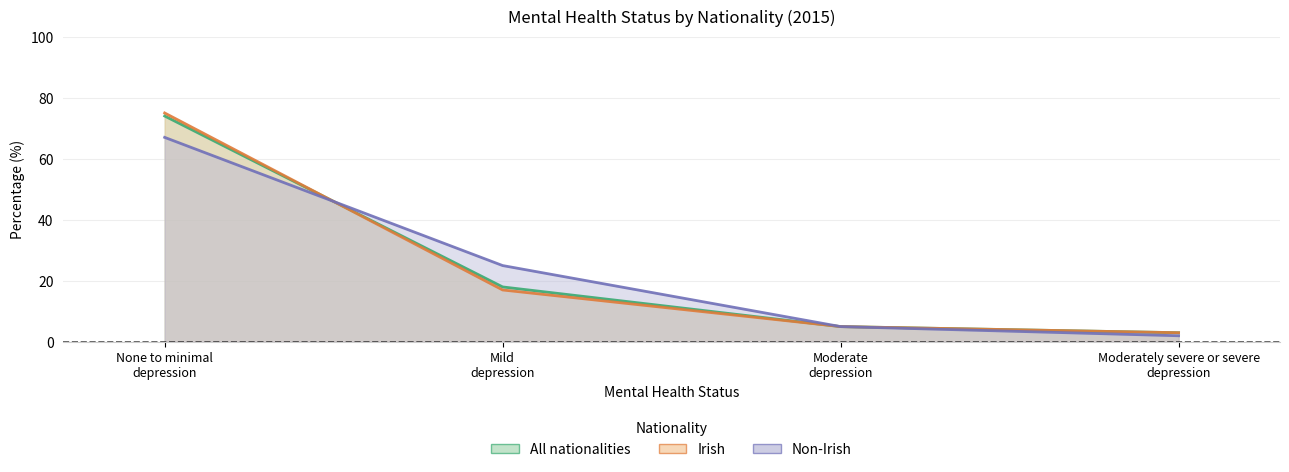

Which has a higher value, Mild depression or Moderate depression?

Mild depression